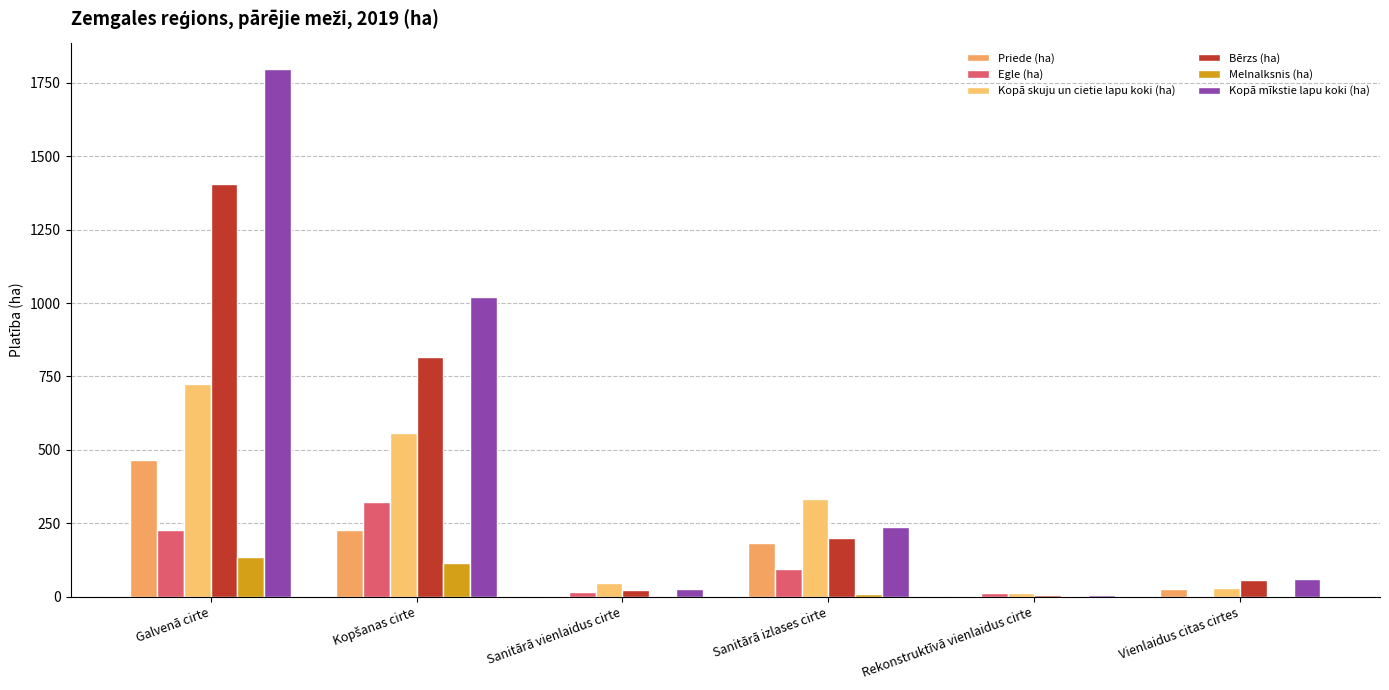

At Rekonstruktīvā vienlaidus cirte, list the series in order from smallest to largest.

Melnalksnis (ha), Priede (ha), Bērzs (ha), Kopā mīkstie lapu koki (ha), Egle (ha), Kopā skuju un cietie lapu koki (ha)